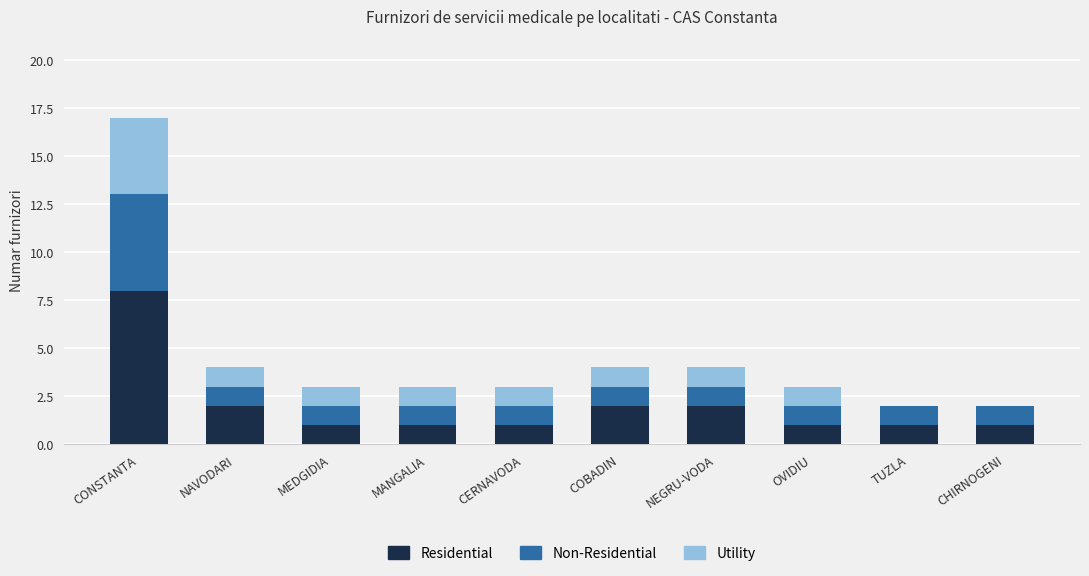

Which category has the highest value in the Residential series?

CONSTANTA